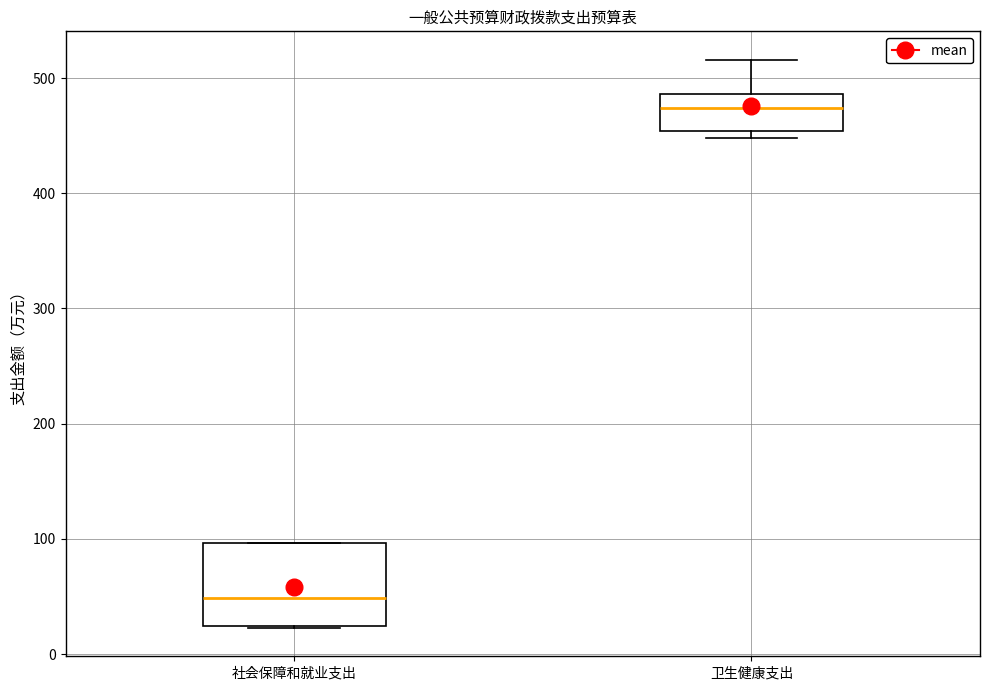

Where does the median line of the box for 卫生健康支出 sit on the y-axis? The values are not printed on the chart, so give them approximately, as read against the axis.

470